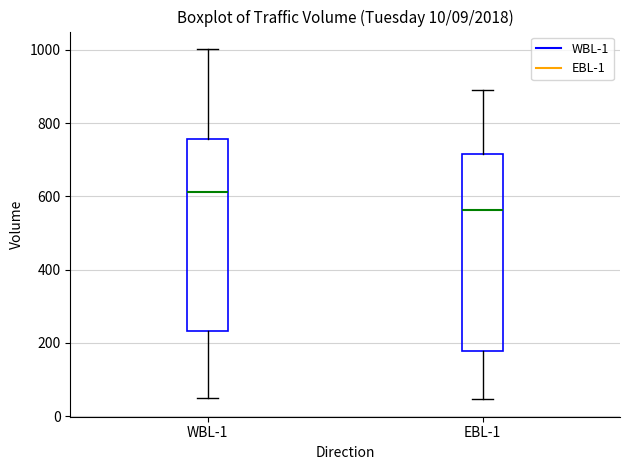

Which box's median line is the lowest?

EBL-1